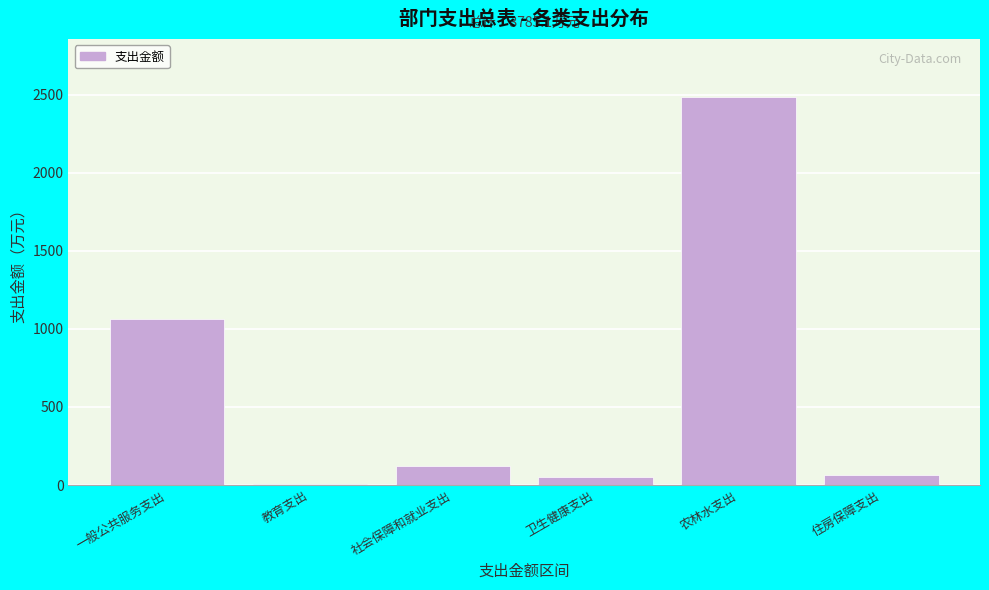

What is the approximate value at 社会保障和就业支出?

123.3